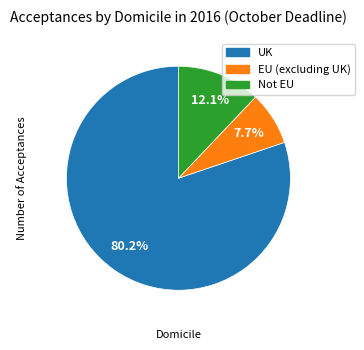

Is there a majority slice in this chart?

Yes